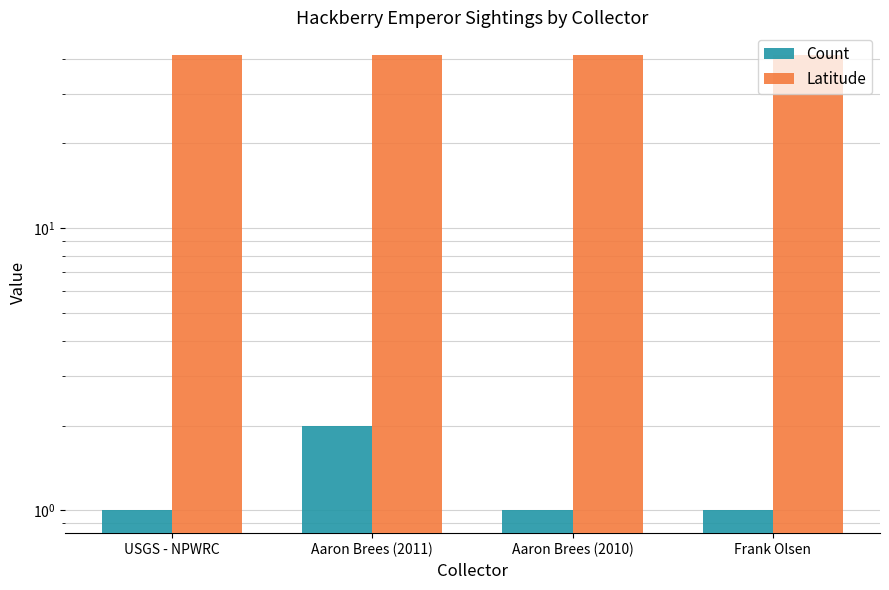

What is the average value of the Latitude series?

41.1